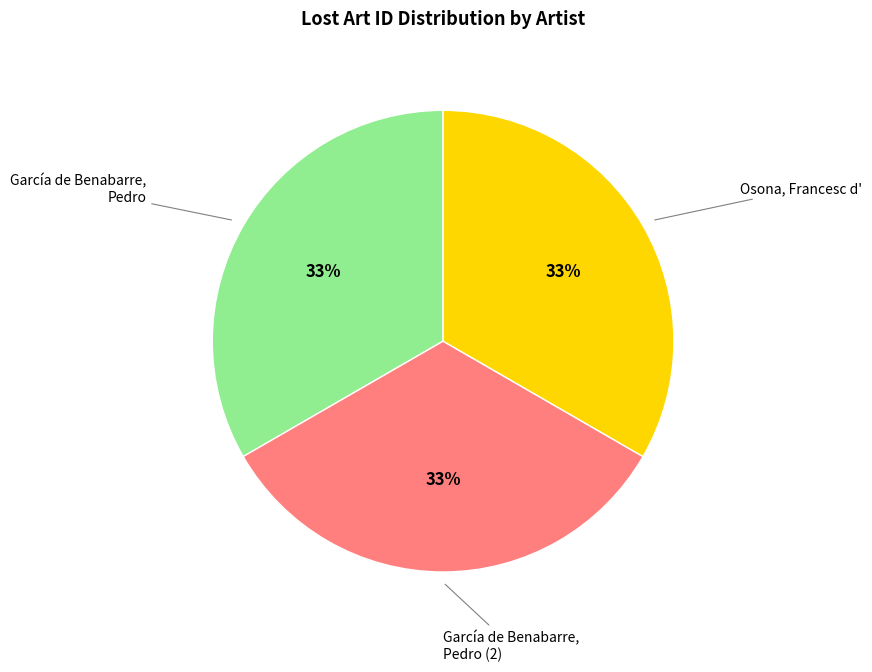

Is it true that García de Benabarre, Pedro is 21% of the pie?

False